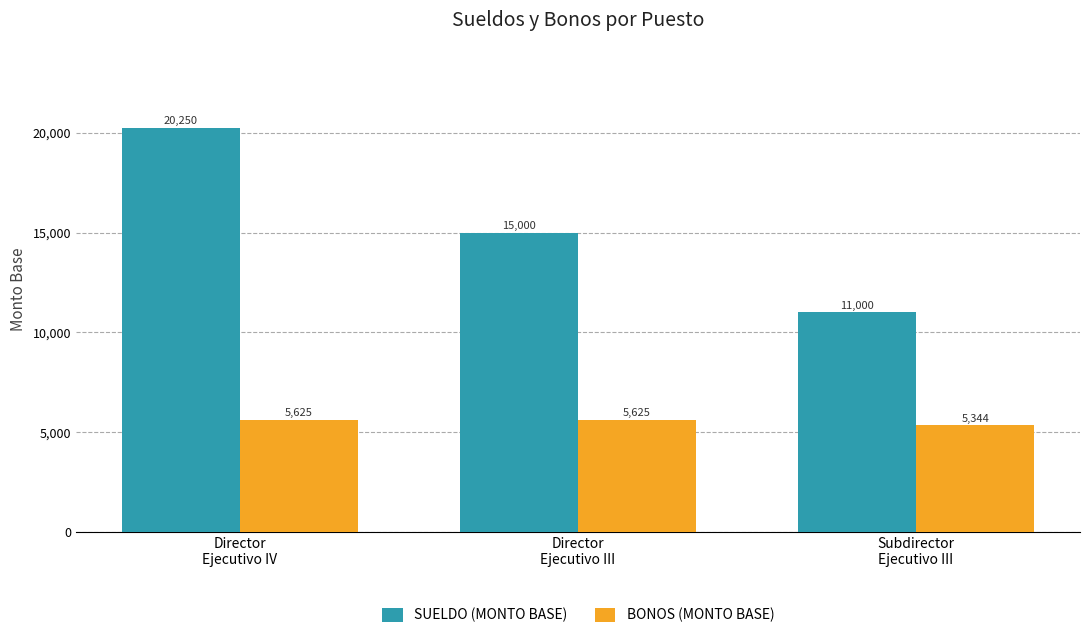

Which series has the widest spread of values?

SUELDO (MONTO BASE)